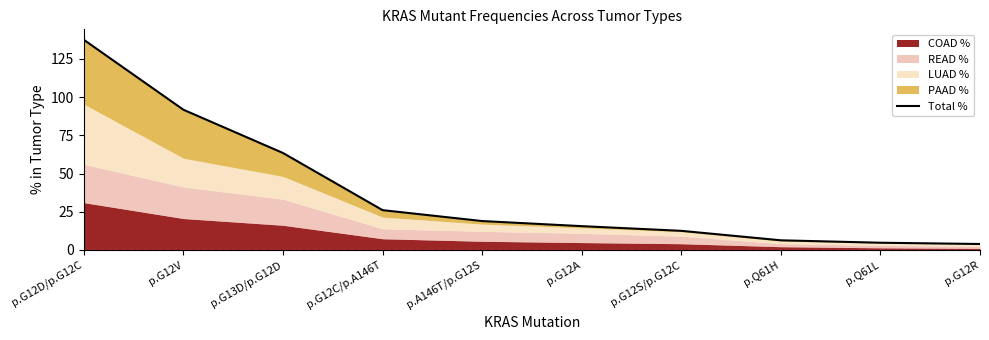

What is the average value?

38.0